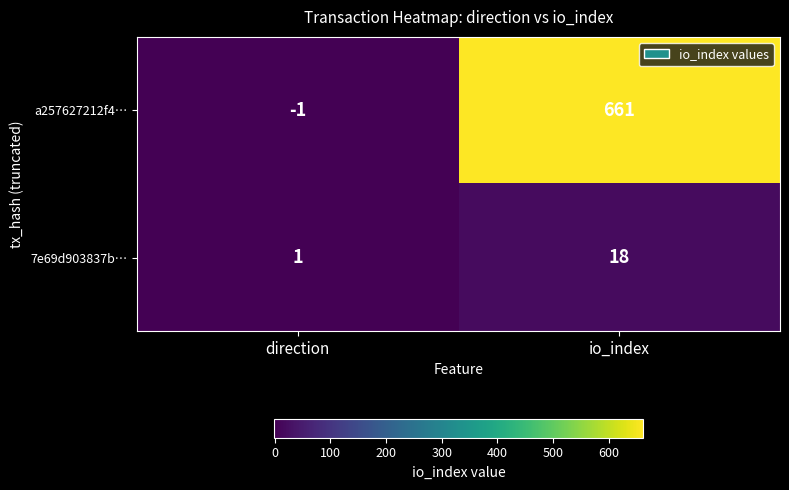

Which series changed the most between direction and io_index?

a257627212f4…